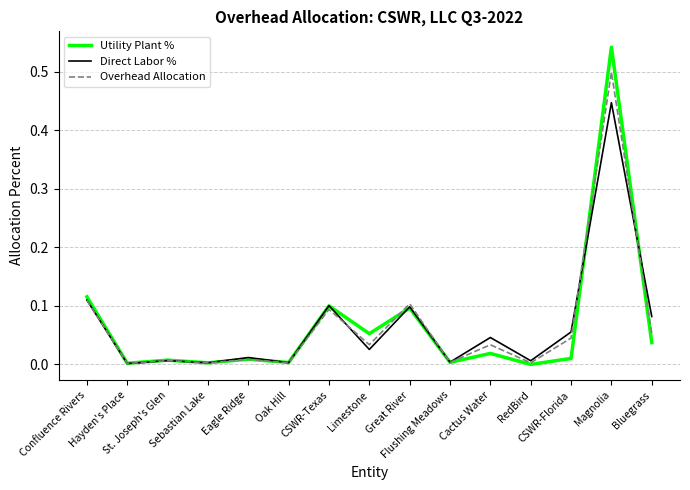

Which series has the widest spread of values?

Utility Plant %